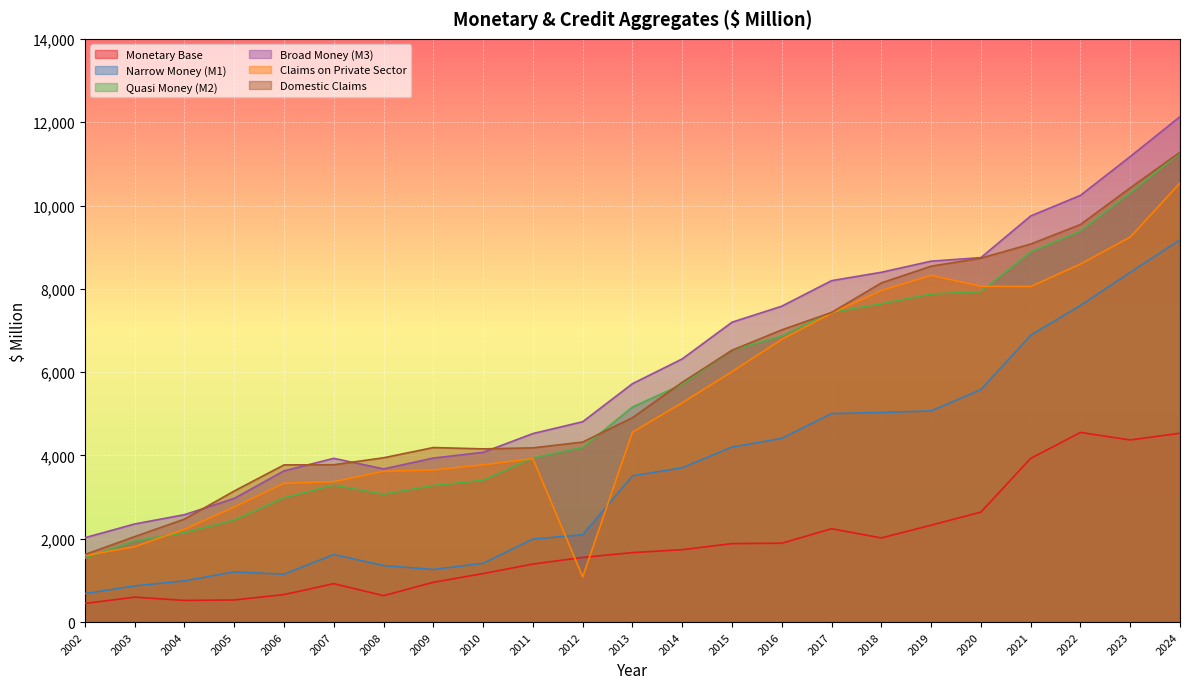

What is the difference between the maximum and minimum values in the Quasi Money (M2) series?

9724.8